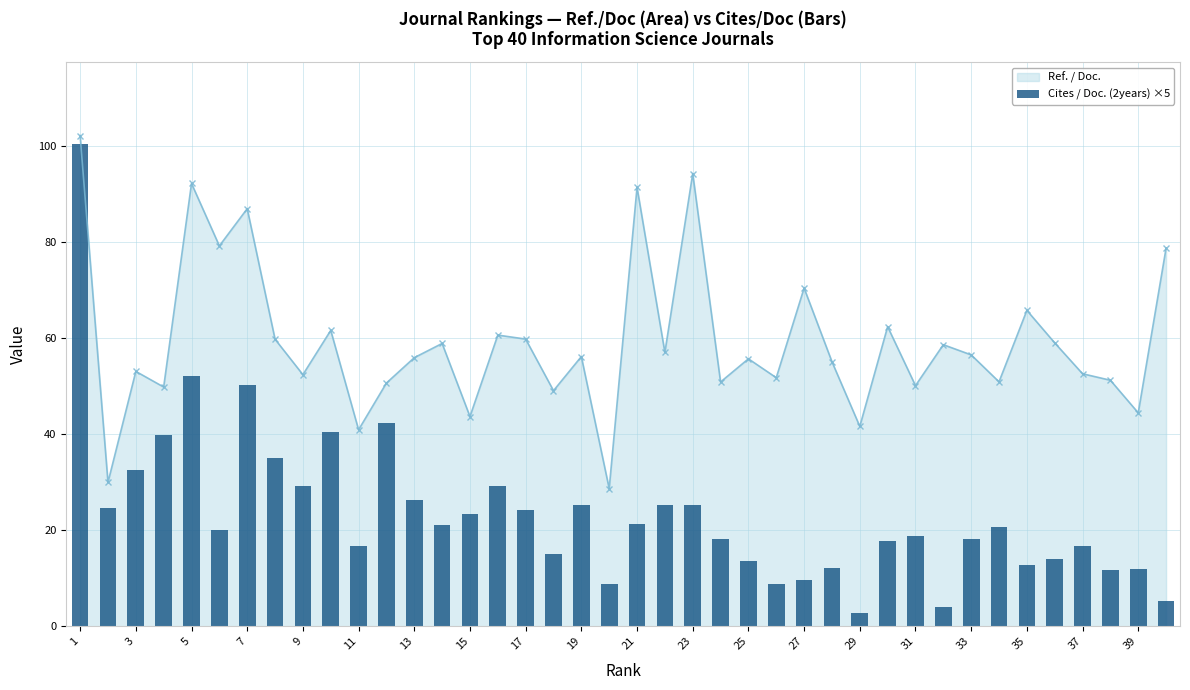

Are the bars grouped side by side (vs. stacked)?

No